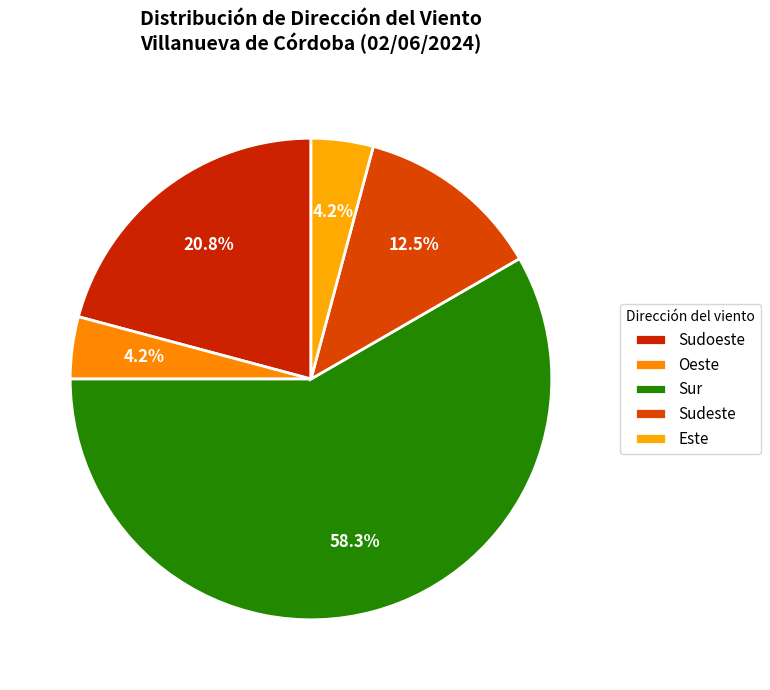

Rank the categories by value from lowest to highest.

Oeste, Este, Sudeste, Sudoeste, Sur